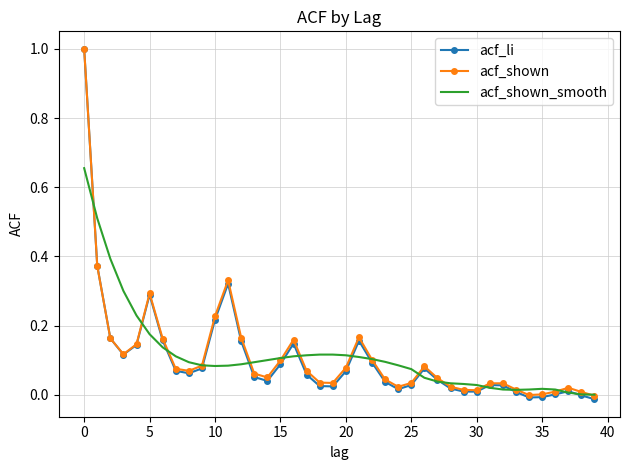

Reading left to right, transcribe all the data shown in this chart.

acf_li: 1.0	0.4	0.2	0.1	0.1	0.3	0.2	0.1	0.1	0.1	0.2	0.3	0.2	0.1	0.0	0.1	0.1	0.1	0.0	0.0	0.1	0.2	0.1	0.0	0.0	0.0	0.1	0.0	0.0	0.0	0.0	0.0	0.0	0.0	-0.0	-0.0	0.0	0.0	-0.0	-0.0
acf_shown: 1.0	0.4	0.2	0.1	0.1	0.3	0.2	0.1	0.1	0.1	0.2	0.3	0.2	0.1	0.1	0.1	0.2	0.1	0.0	0.0	0.1	0.2	0.1	0.0	0.0	0.0	0.1	0.0	0.0	0.0	0.0	0.0	0.0	0.0	-0.0	0.0	0.0	0.0	0.0	-0.0
acf_shown_smooth: 0.7	0.5	0.4	0.3	0.2	0.2	0.1	0.1	0.1	0.1	0.1	0.1	0.1	0.1	0.1	0.1	0.1	0.1	0.1	0.1	0.1	0.1	0.1	0.1	0.1	0.1	0.0	0.0	0.0	0.0	0.0	0.0	0.0	0.0	0.0	0.0	0.0	0.0	0.0	-0.0